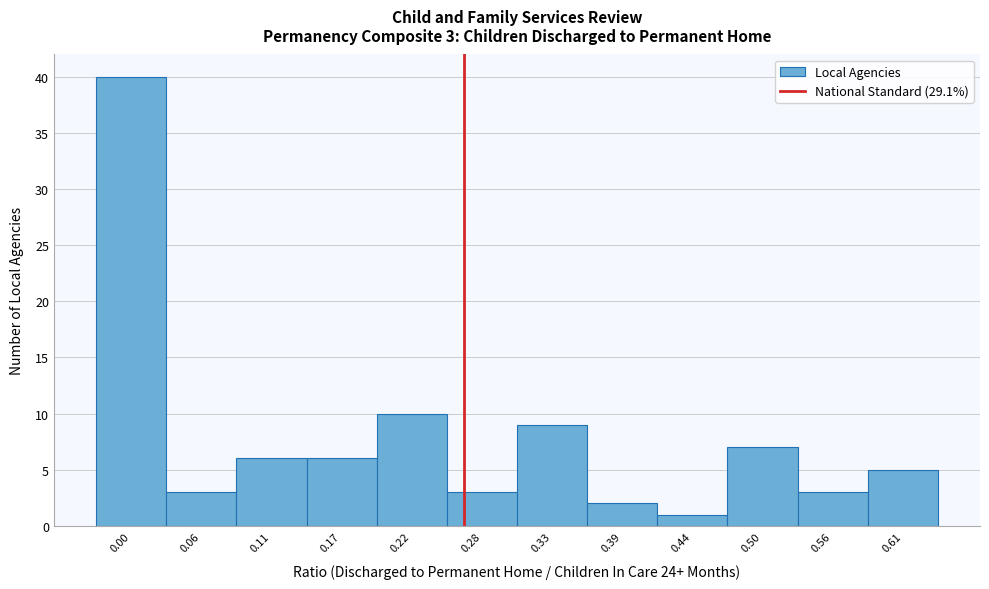

Reading right to left, transcribe all the data shown in this chart.

5	3	7	1	2	9	3	10	6	6	3	40